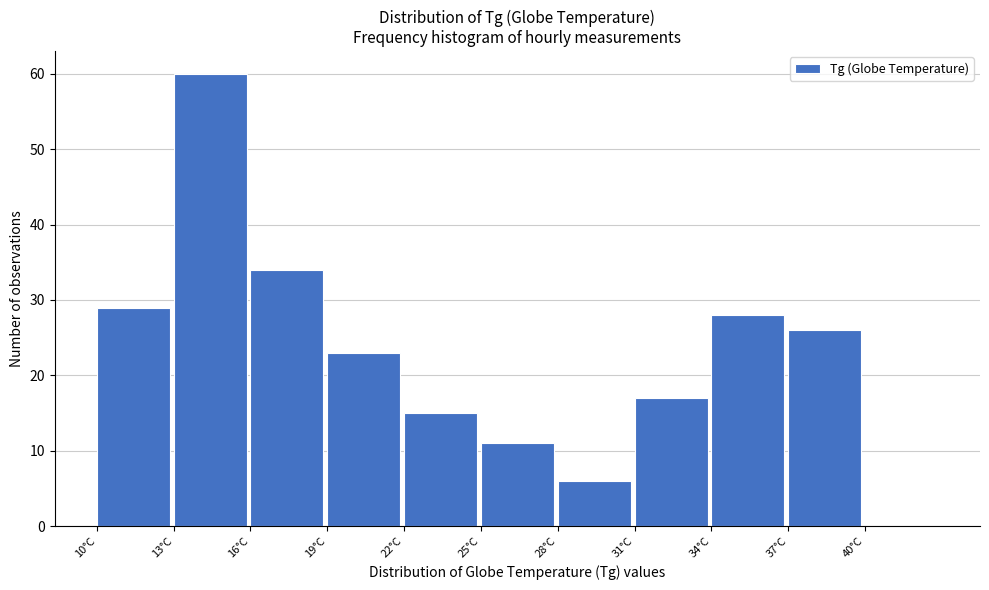

How tall is the bar that spans 10 to 13 on the x-axis? The values are not printed on the chart, so give them approximately, as read against the axis.

29